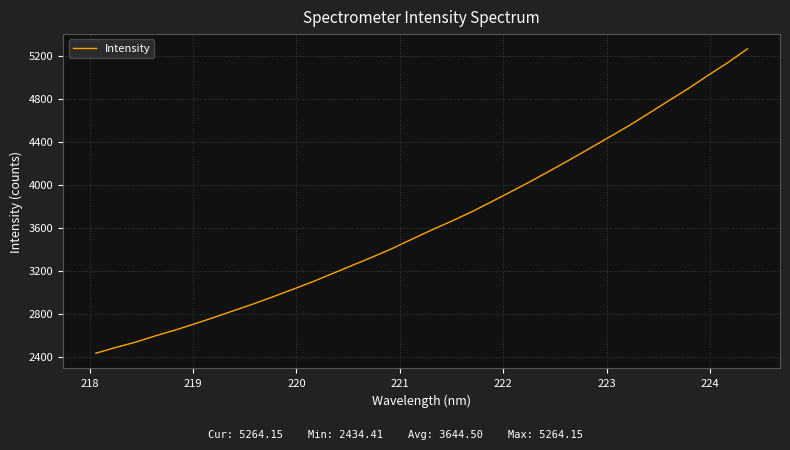

What is the difference between the maximum and minimum values?

2829.7